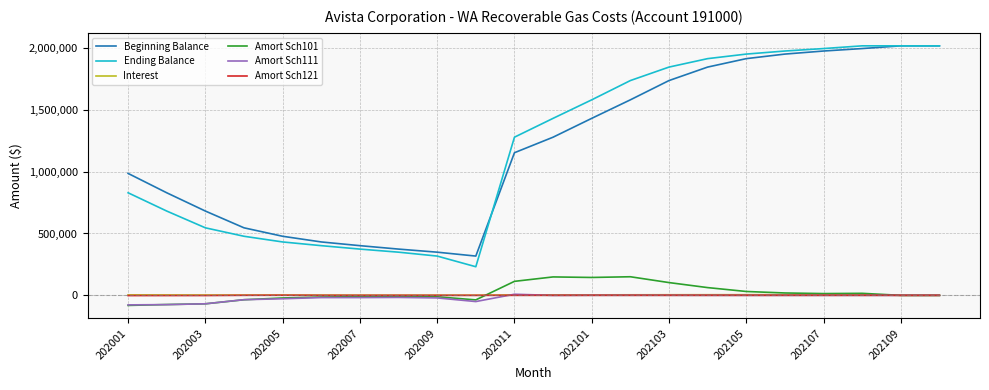

Which series has the widest spread of values?

Ending Balance